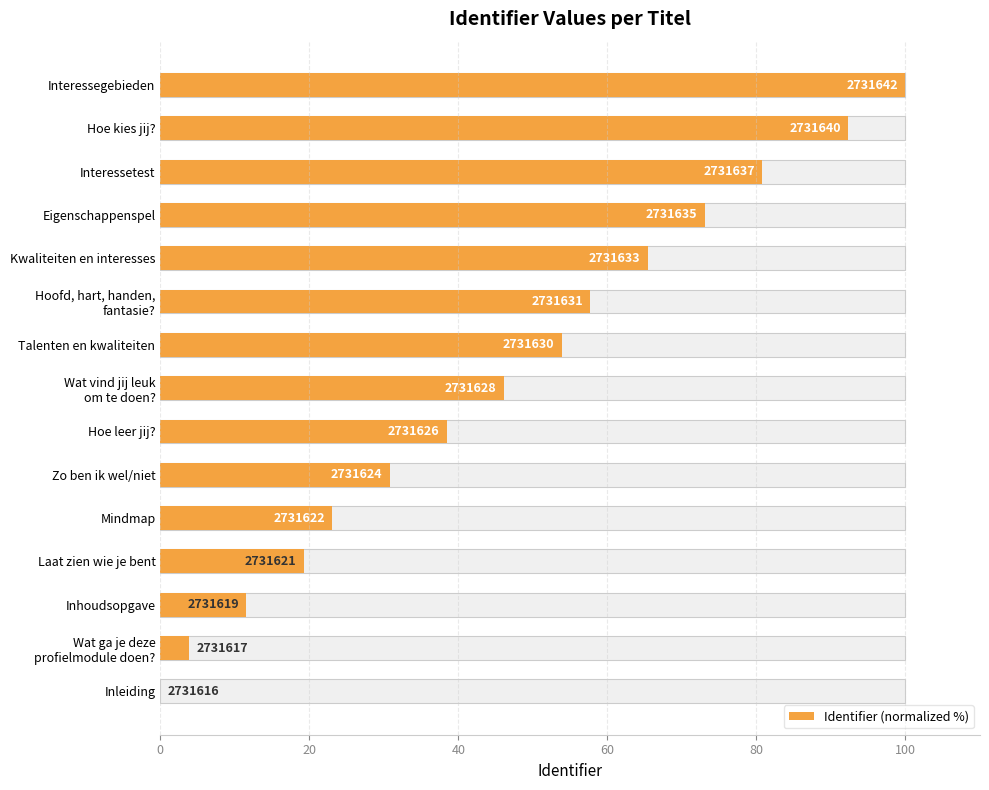

How many data points are less than 46?

7